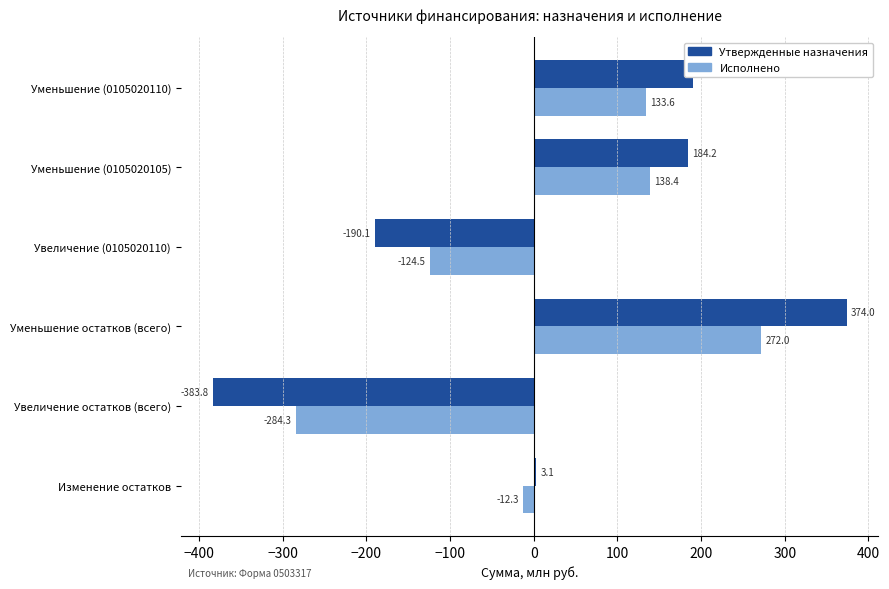

Read the Исполнено value at Уменьшение остатков (всего).

272.0